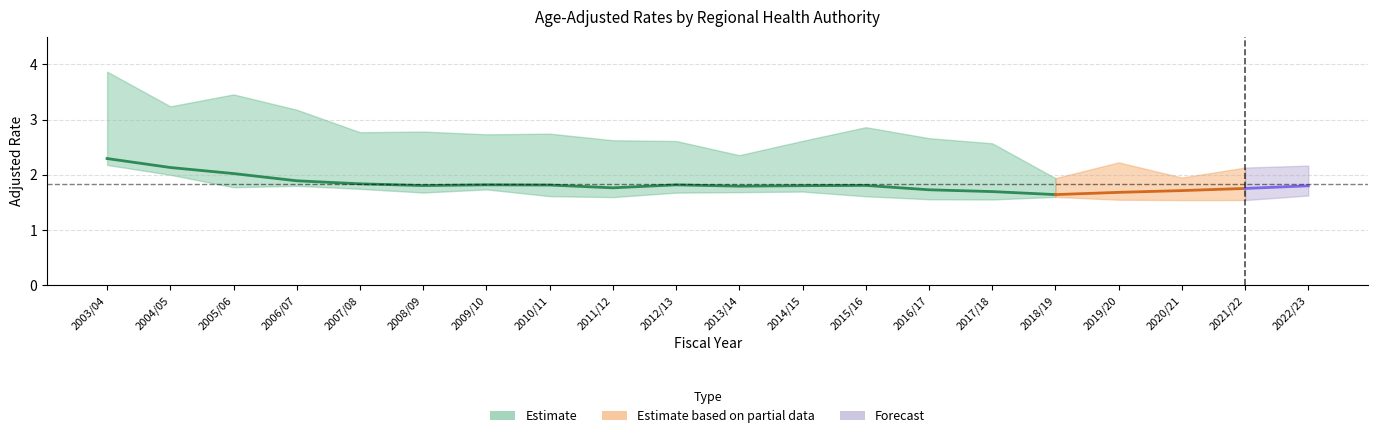

How many data points does each series have?

16